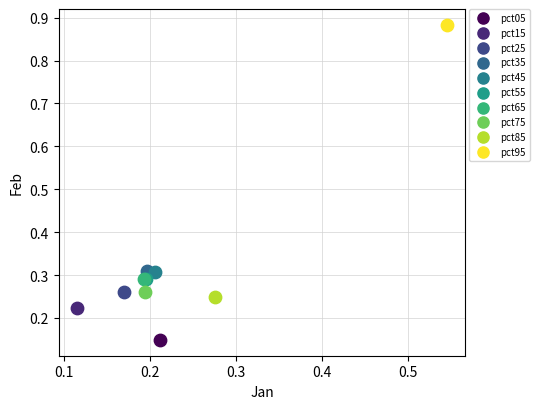

What are all the series names shown in the legend?

pct05, pct15, pct25, pct35, pct45, pct55, pct65, pct75, pct85, pct95